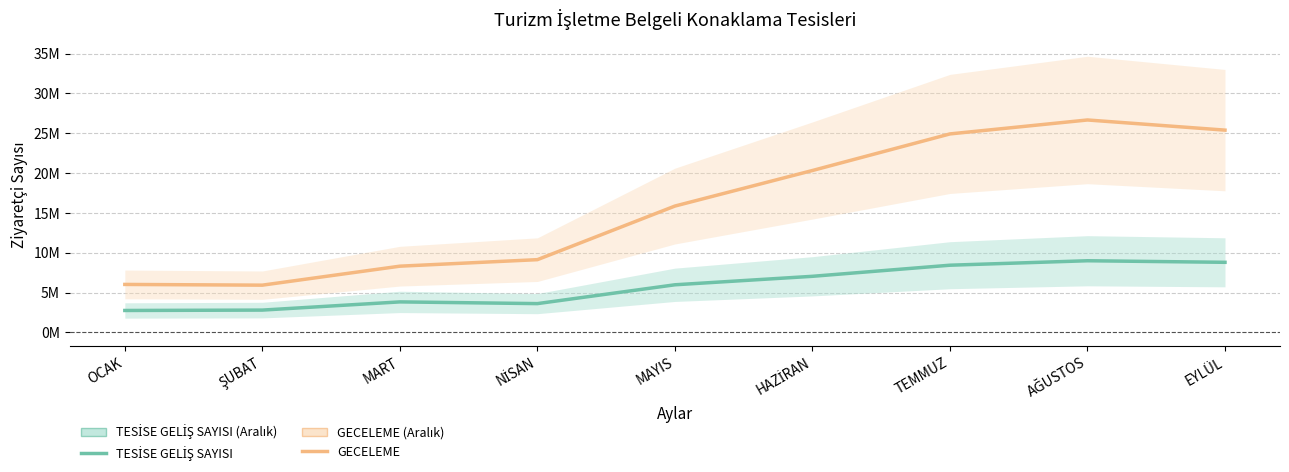

How many data points in TESİSE GELİŞ SAYISI are above 5975439?

4